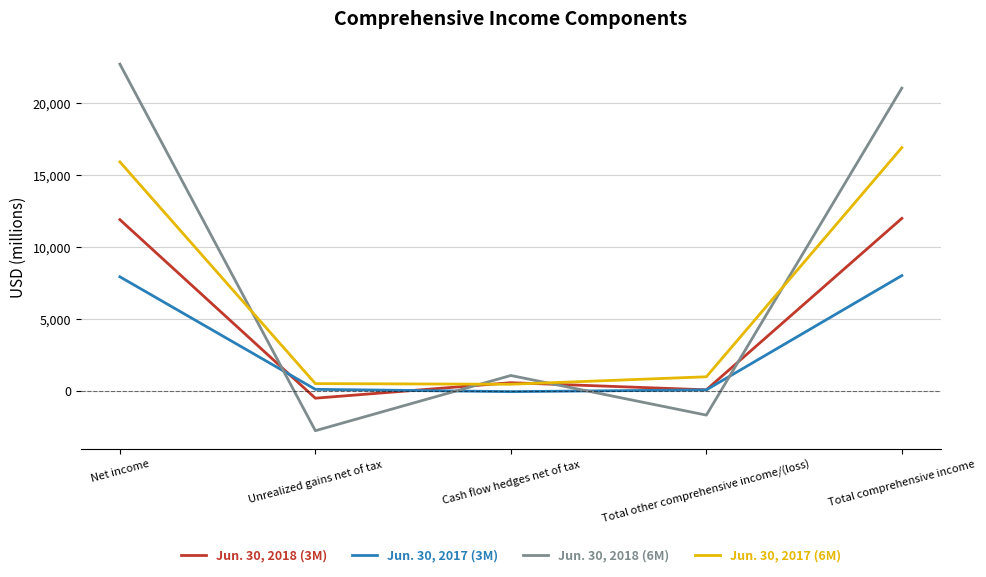

What are all the series names shown in the legend?

Jun. 30, 2018 (3M), Jun. 30, 2017 (3M), Jun. 30, 2018 (6M), Jun. 30, 2017 (6M)